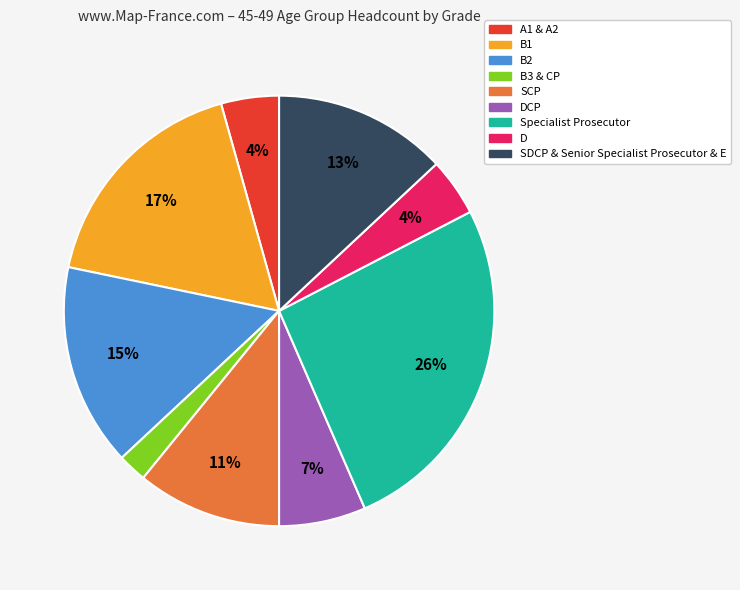

To the nearest percent, what is the average slice percentage?

11%